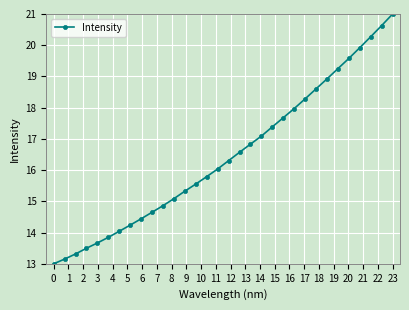

How many lines are shown in the chart?

1